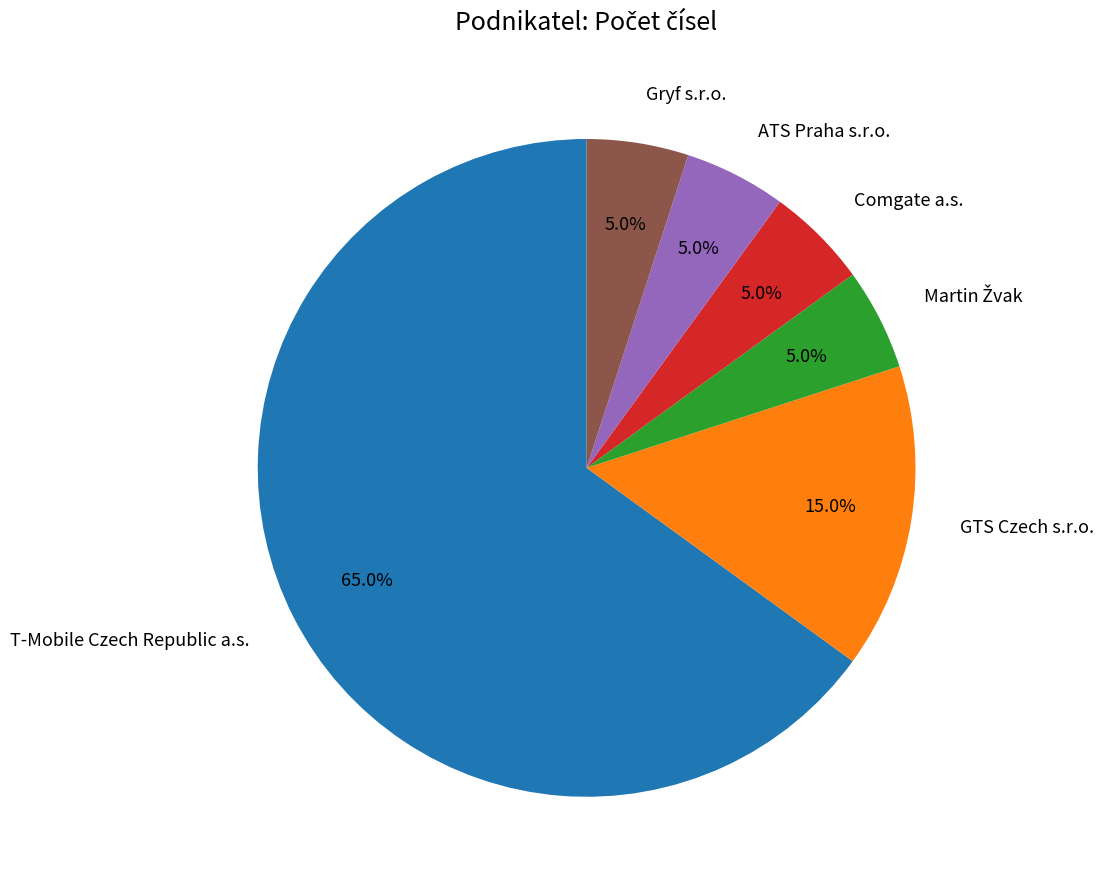

Does any single category account for the majority?

Yes